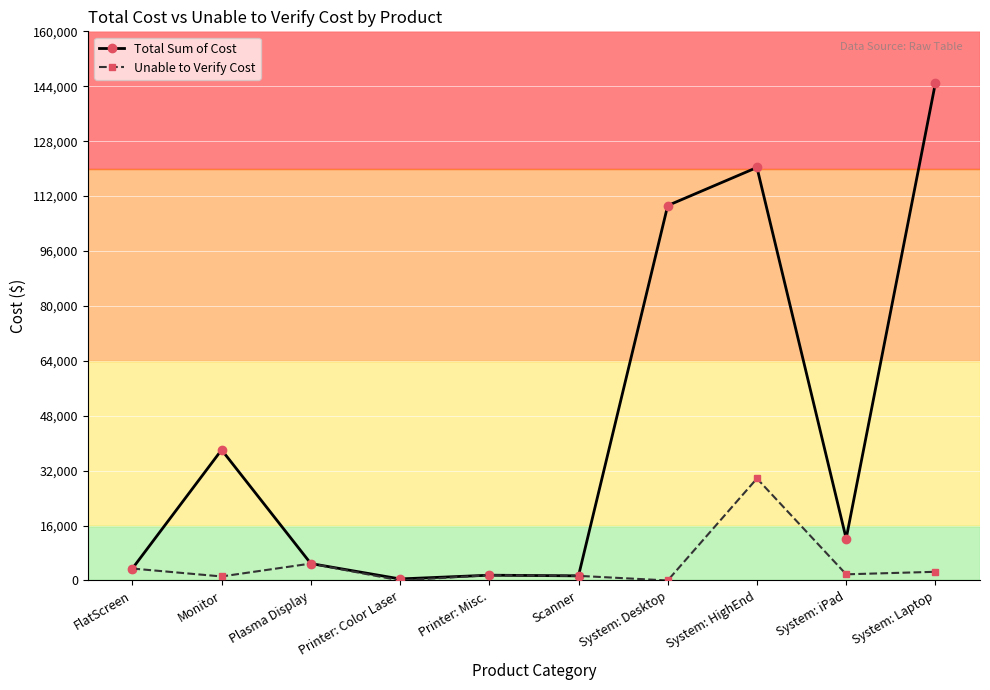

True or false: Total Sum of Cost has more than 0 interior local peaks.

True